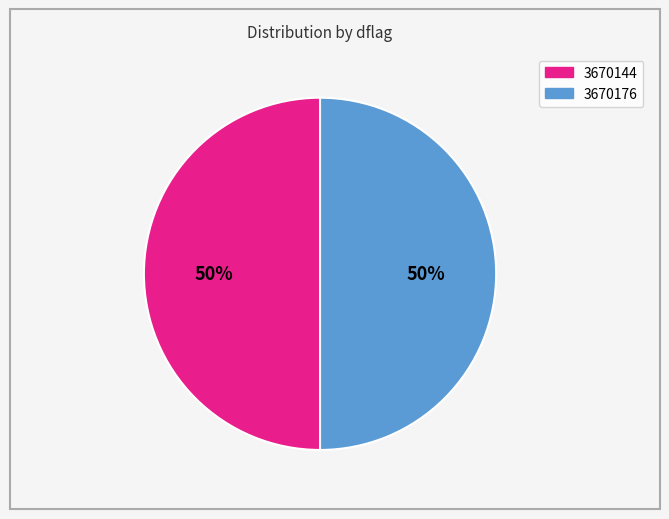

True or false: 3670176 accounts for 50% of the total.

True